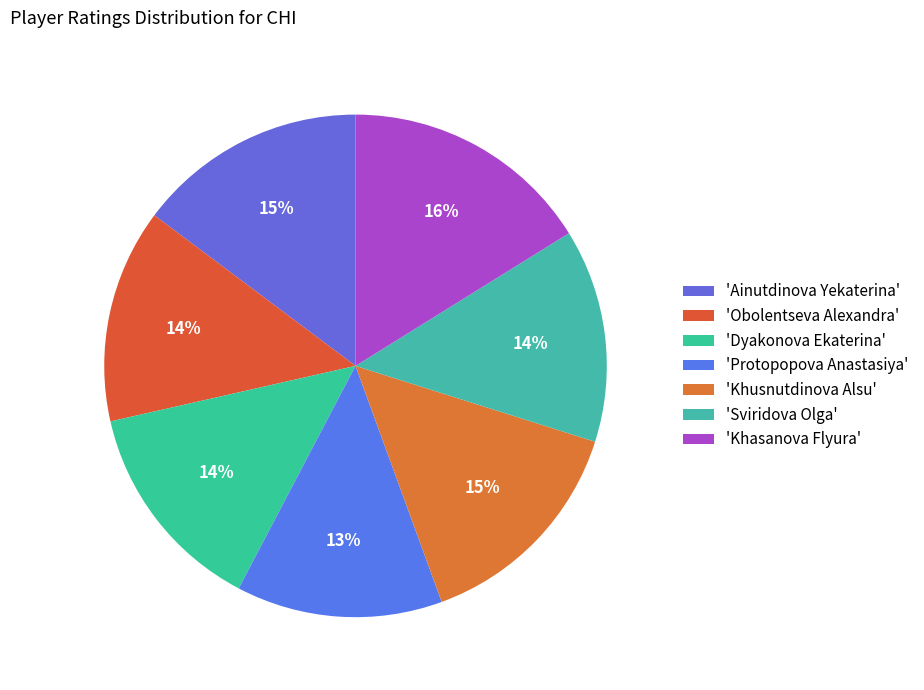

Count the number of slices in the pie.

7